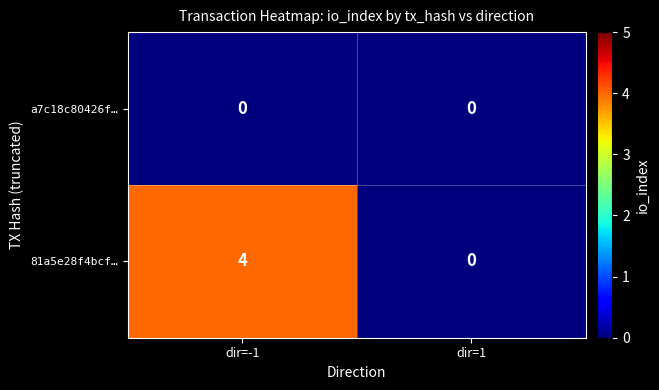

Reading right to left, transcribe all the data shown in this chart.

a7c18c80426f…: dir=1=0	dir=-1=0
81a5e28f4bcf…: dir=1=0	dir=-1=4